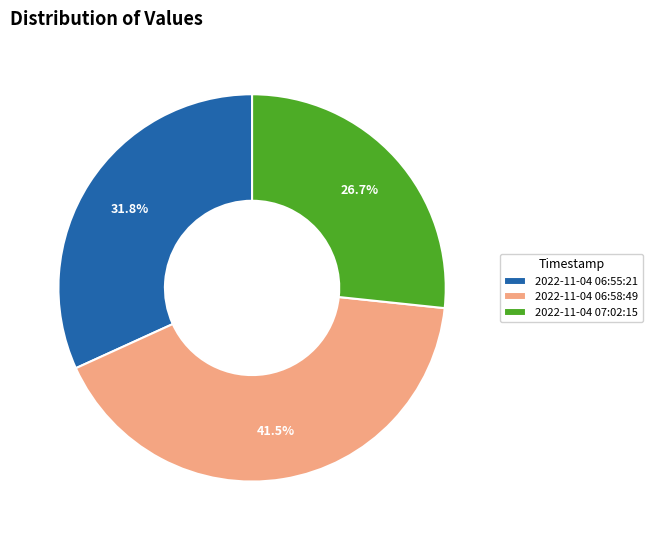

What percentage is NOT represented by 2022-11-04 06:55:21?

68.2%